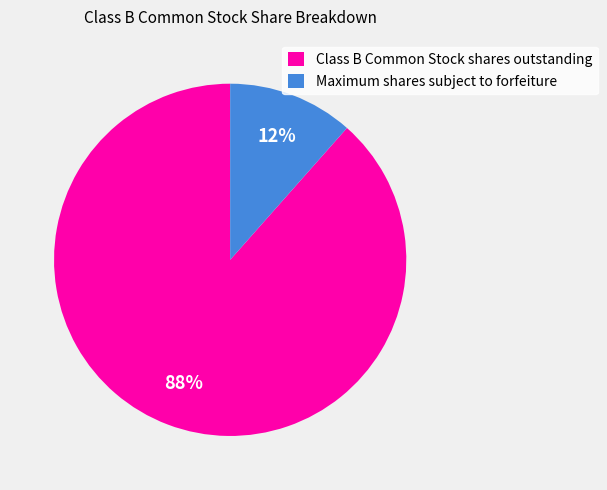

Is it true that Class B Common Stock shares outstanding is 99% of the pie?

False